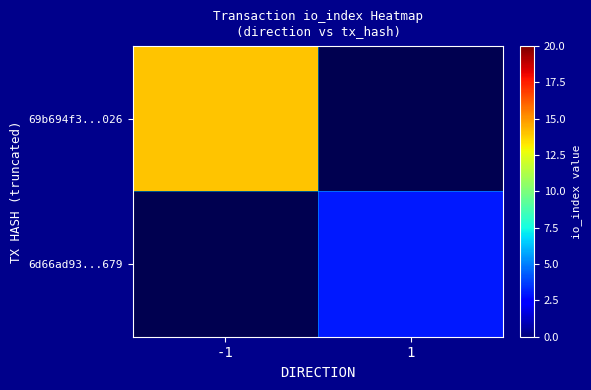

Between 1 and -1, which is larger?

-1